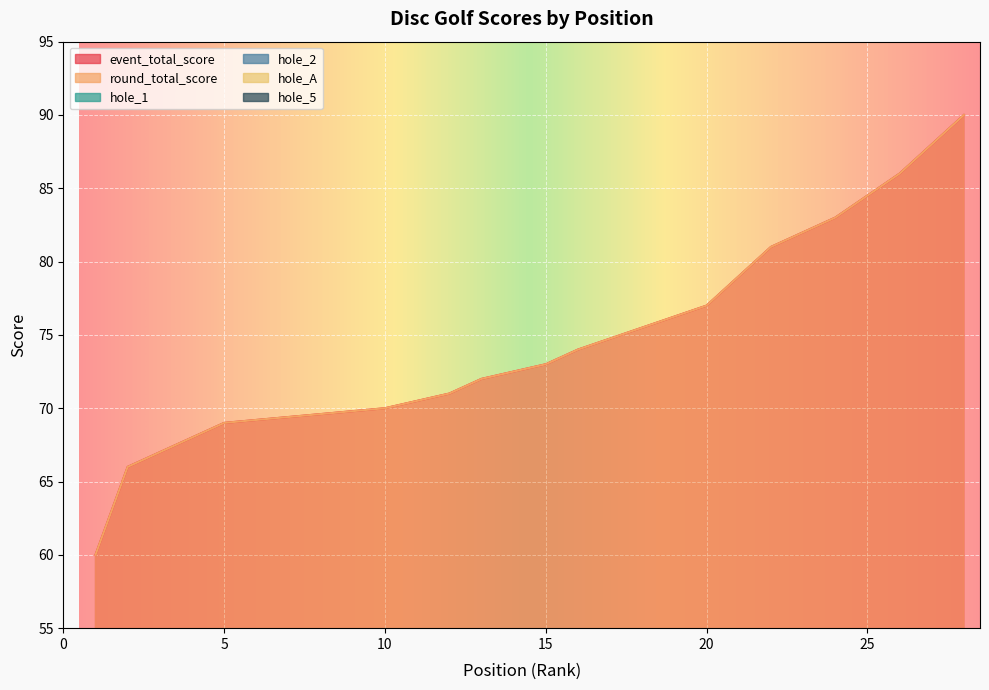

Read the event_total_score value at 24, to the nearest 10.

80